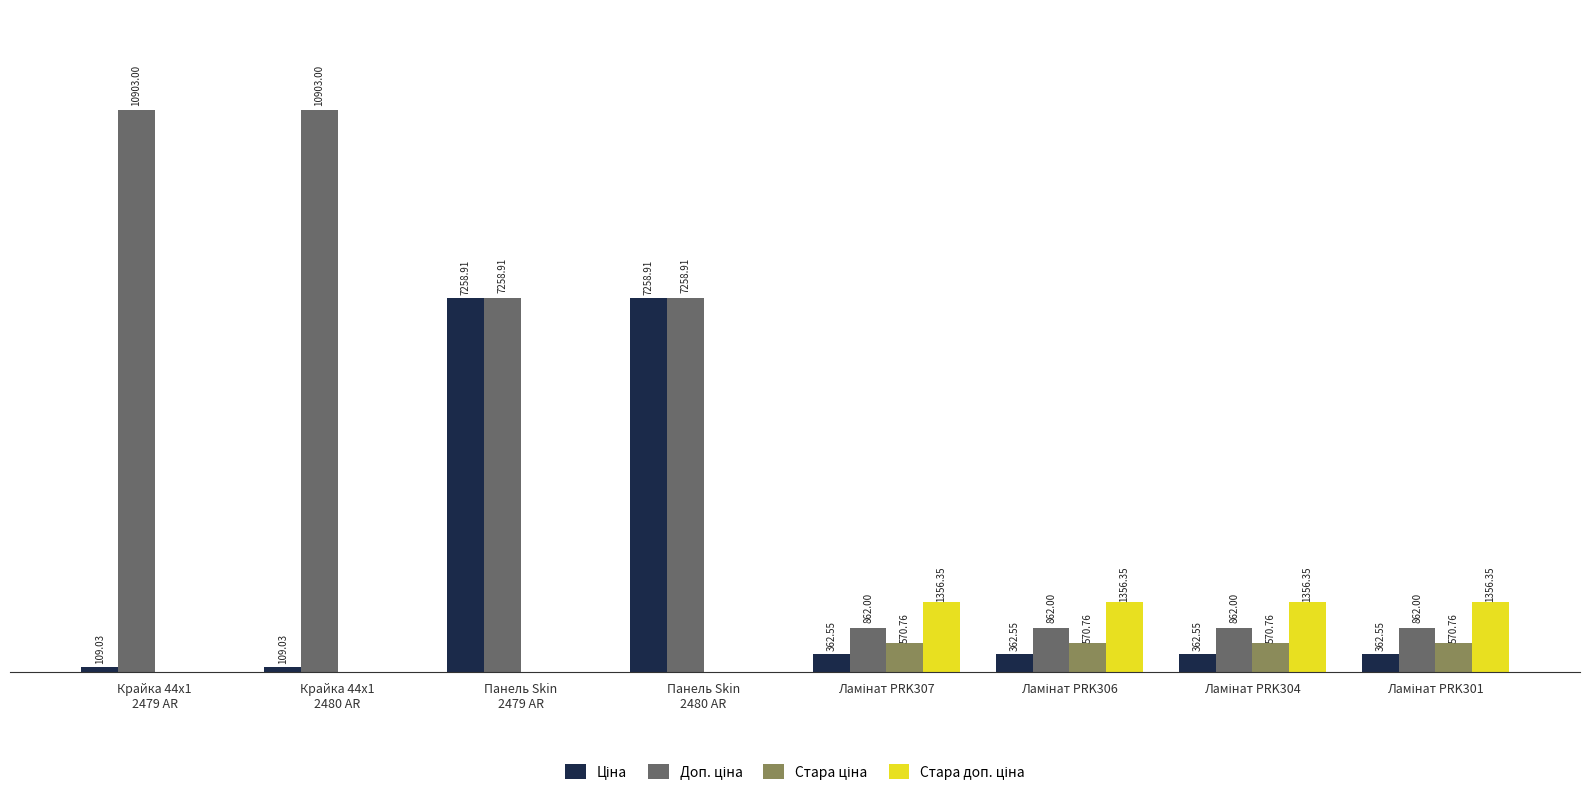

What value does the Доп. ціна series have at Ламінат PRK304?

862.0